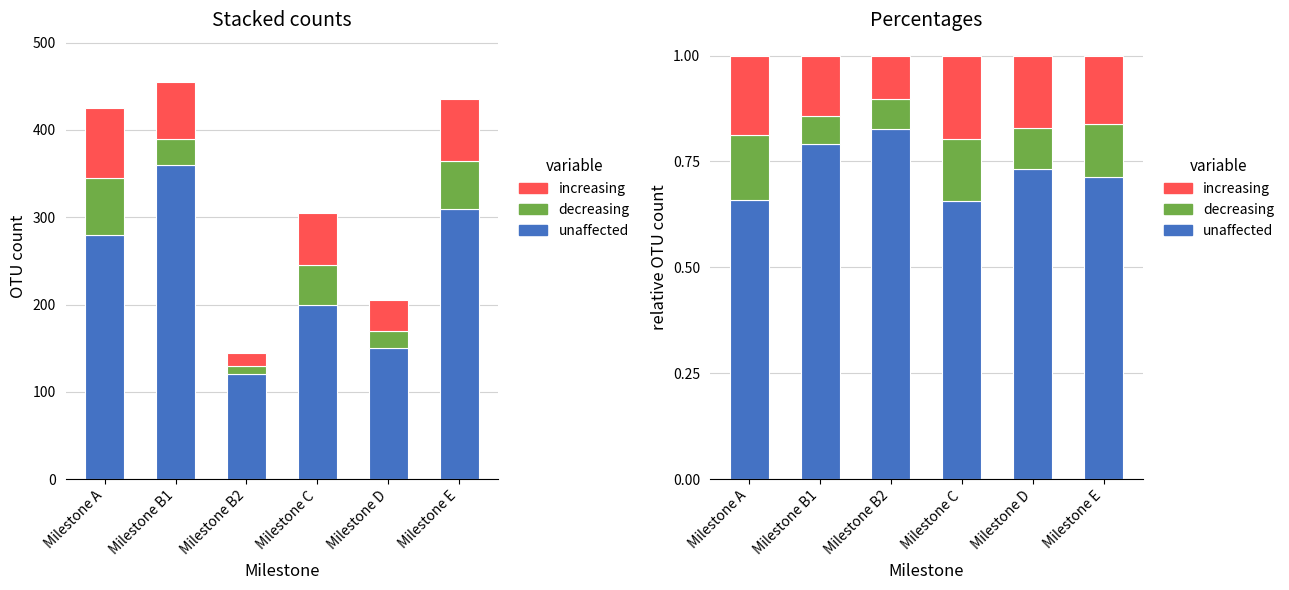

Between Milestone B2 and Milestone E, which series saw the biggest shift?

unaffected